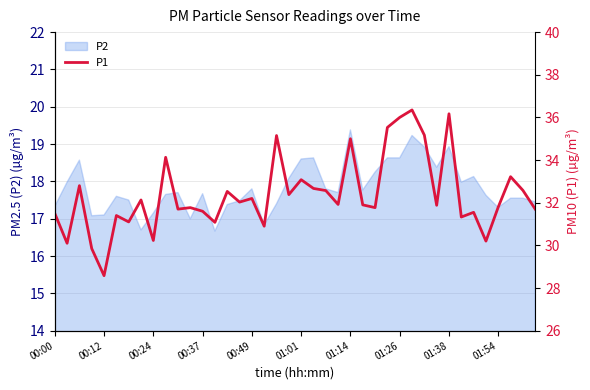

At which label does the data first exceed 31?

00:00